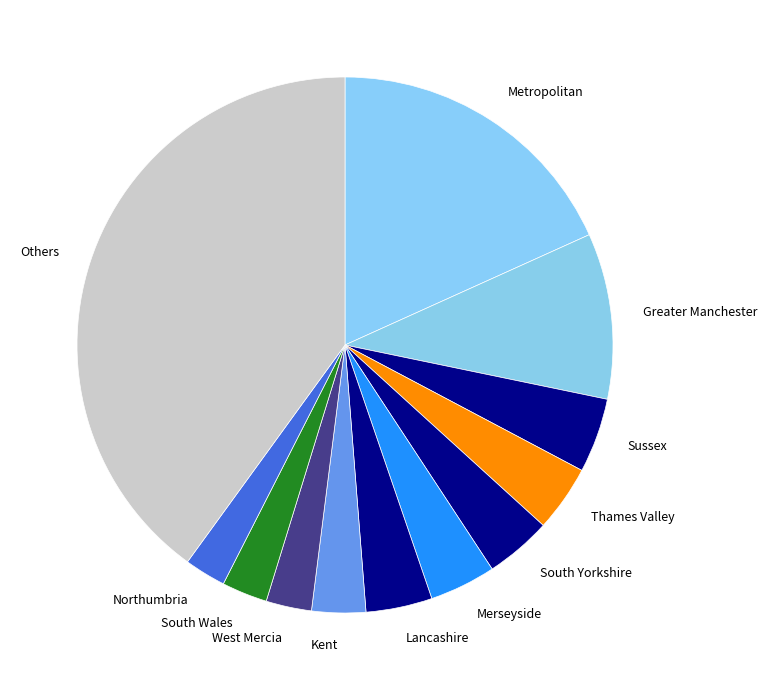

What is the ratio of the value at South Wales to the value at Greater Manchester?

0.3